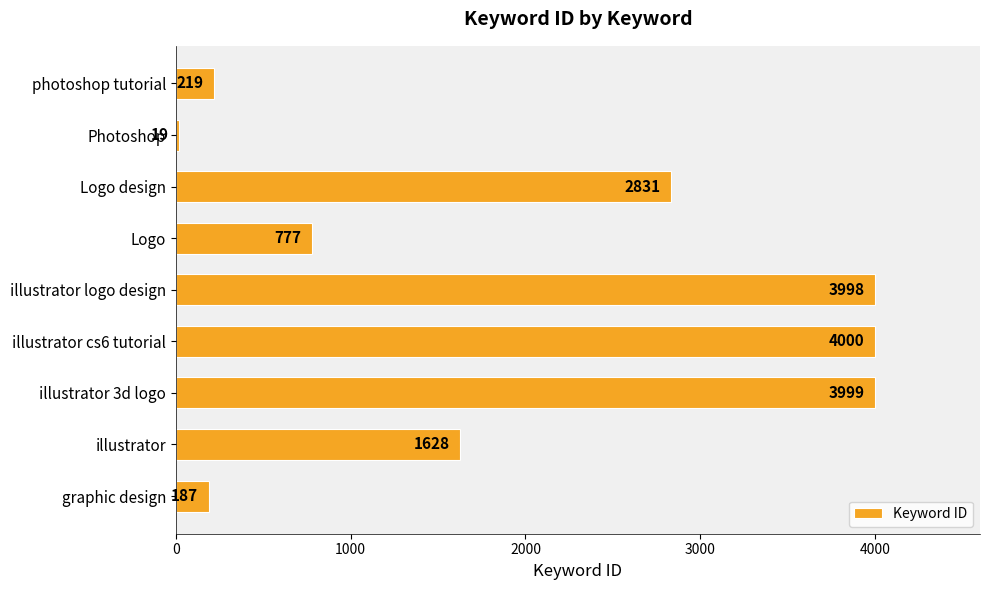

What is the smallest value displayed?

19